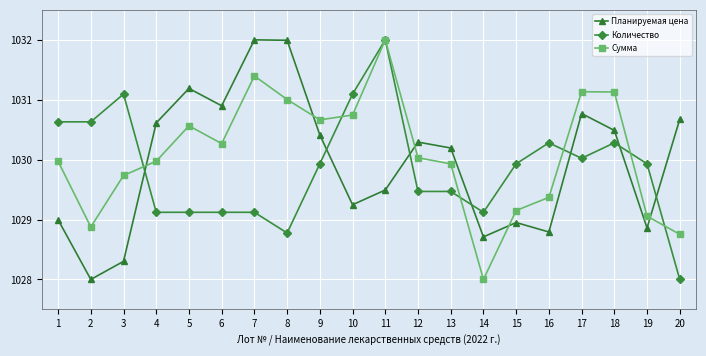

Reading left to right, extract all data points from this chart.

Планируемая цена: 1=1029.0	2=1028.0	3=1028.3	4=1030.6	5=1031.2	6=1030.9	7=1032.0	8=1032.0	9=1030.4	10=1029.2	11=1029.5	12=1030.3	13=1030.2	14=1028.7	15=1028.9	16=1028.8	17=1030.8	18=1030.5	19=1028.9	20=1030.7
Количество: 1=1030.6	2=1030.6	3=1031.1	4=1029.1	5=1029.1	6=1029.1	7=1029.1	8=1028.8	9=1029.9	10=1031.1	11=1032.0	12=1029.5	13=1029.5	14=1029.1	15=1029.9	16=1030.3	17=1030.0	18=1030.3	19=1029.9	20=1028.0
Сумма: 1=1030.0	2=1028.9	3=1029.7	4=1030.0	5=1030.6	6=1030.3	7=1031.4	8=1031.0	9=1030.7	10=1030.7	11=1032.0	12=1030.0	13=1029.9	14=1028.0	15=1029.2	16=1029.4	17=1031.1	18=1031.1	19=1029.1	20=1028.8